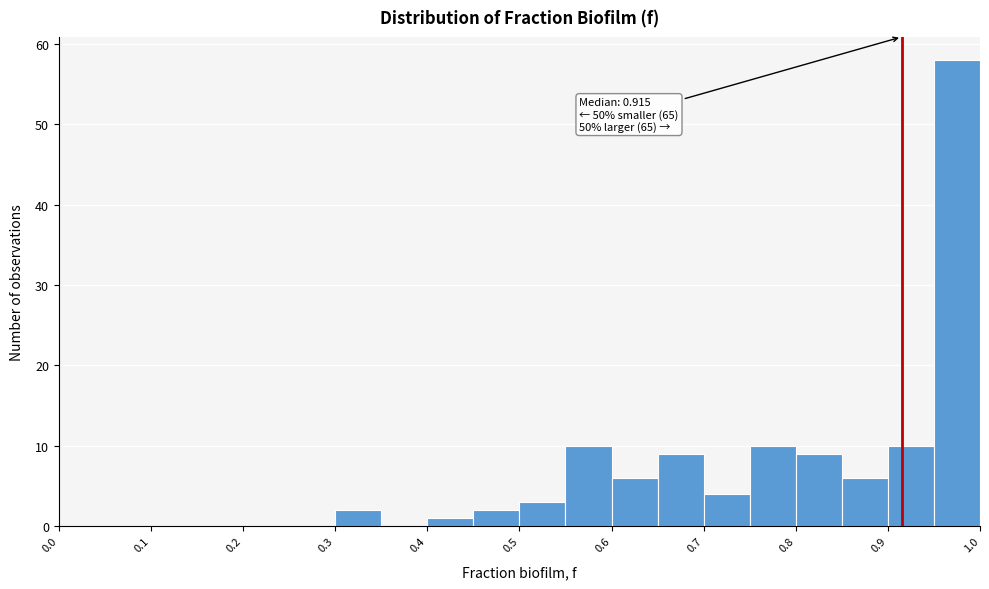

Over which range of the x-axis is the bar tallest?

0.95 to 1.00